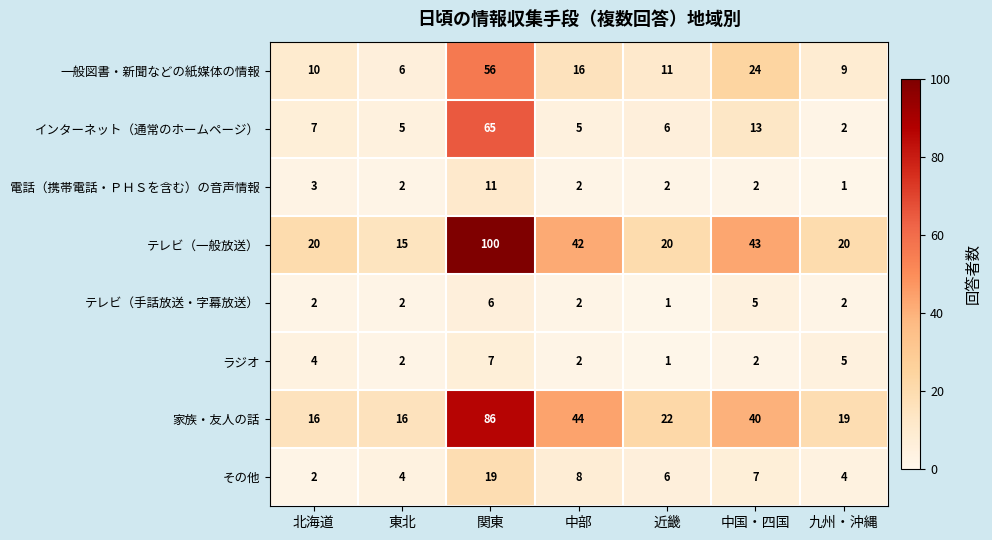

List the series in order of their peak value, highest first.

テレビ（一般放送）, 家族・友人の話, インターネット（通常のホームページ）, 一般図書・新聞などの紙媒体の情報, その他, 電話（携帯電話・ＰＨＳを含む）の音声情報, ラジオ, テレビ（手話放送・字幕放送）